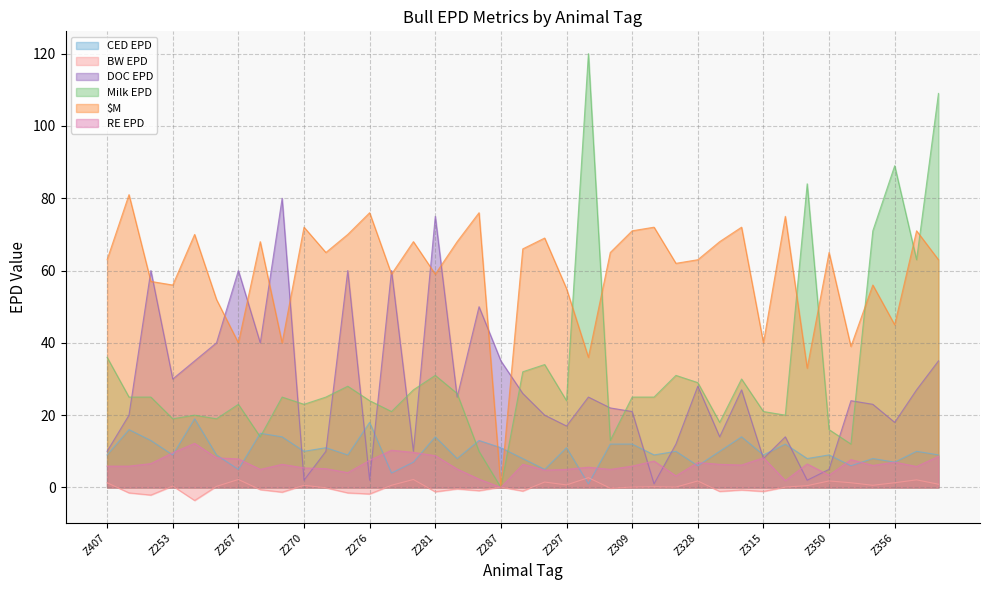

The Milk EPD series shows 25.0 at Z316. True or false?

True